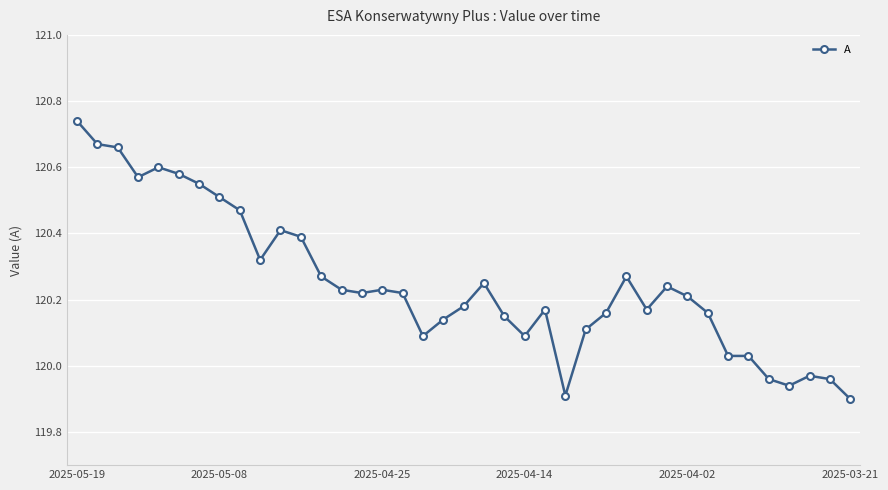

What is the sum of all values?

4689.7